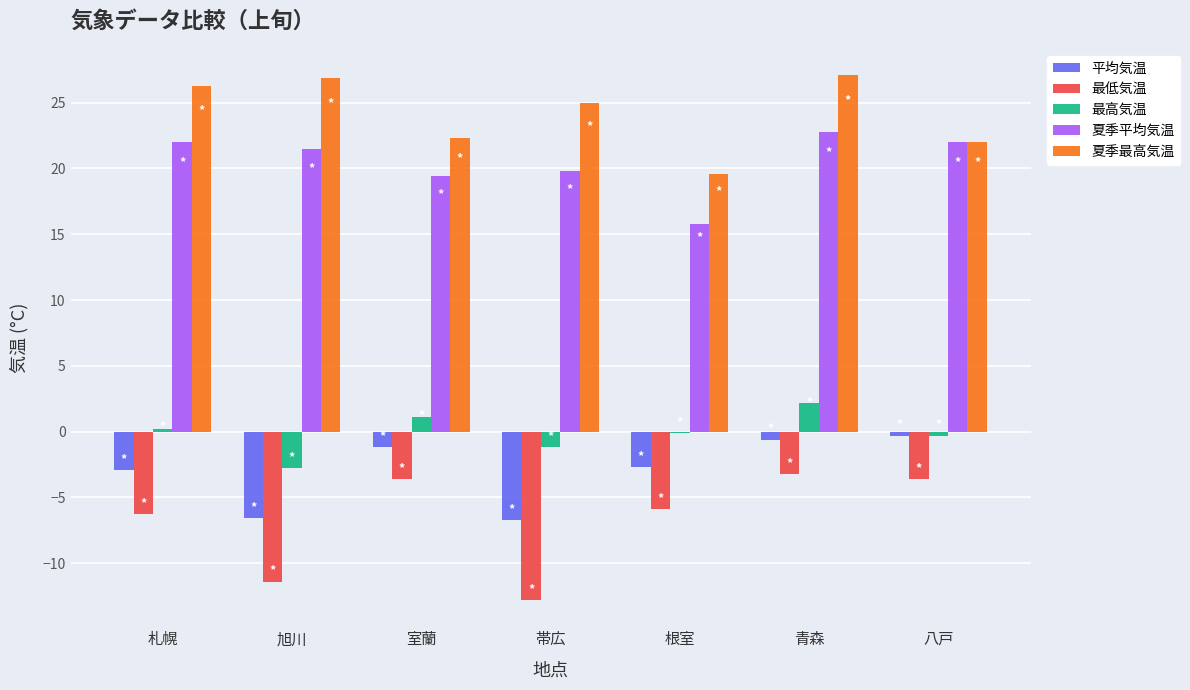

Where does the 平均気温 series first go above -2?

室蘭